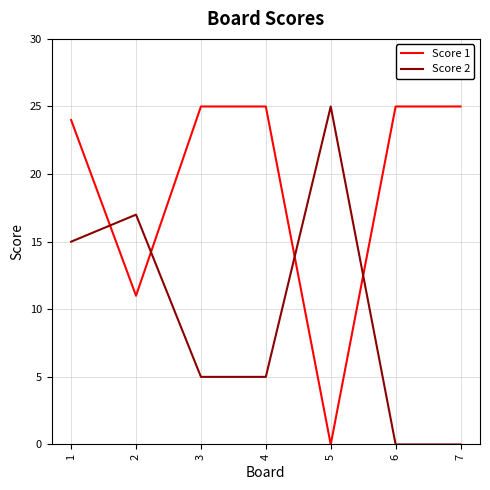

The value of Score 2 at 3 is 5. True or false?

True